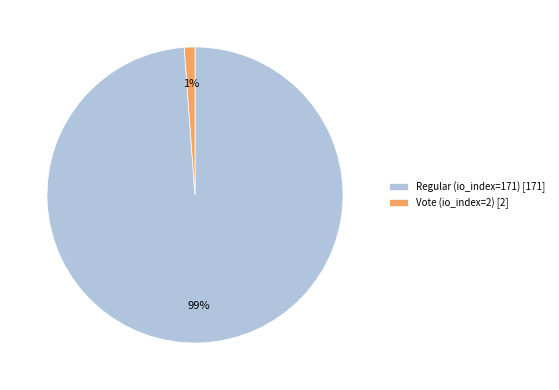

True or false: Vote (io_index=2) accounts for 1% of the total.

True